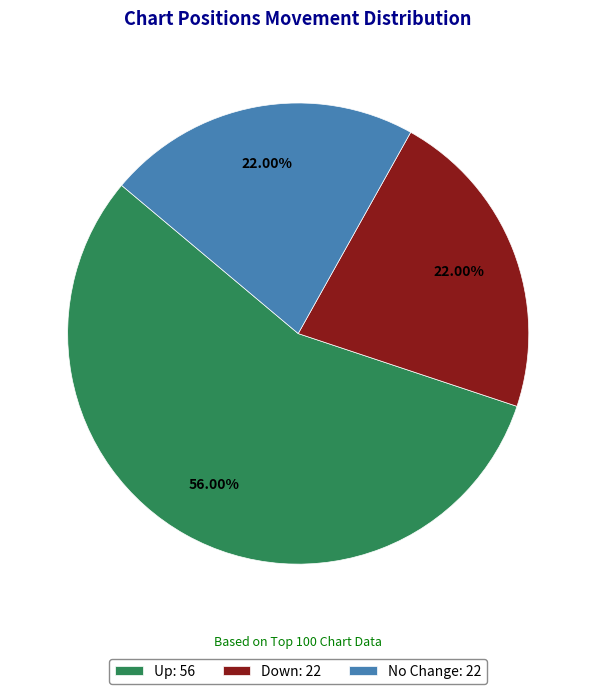

Between Up: 56 and Down: 22, which is larger?

Up: 56